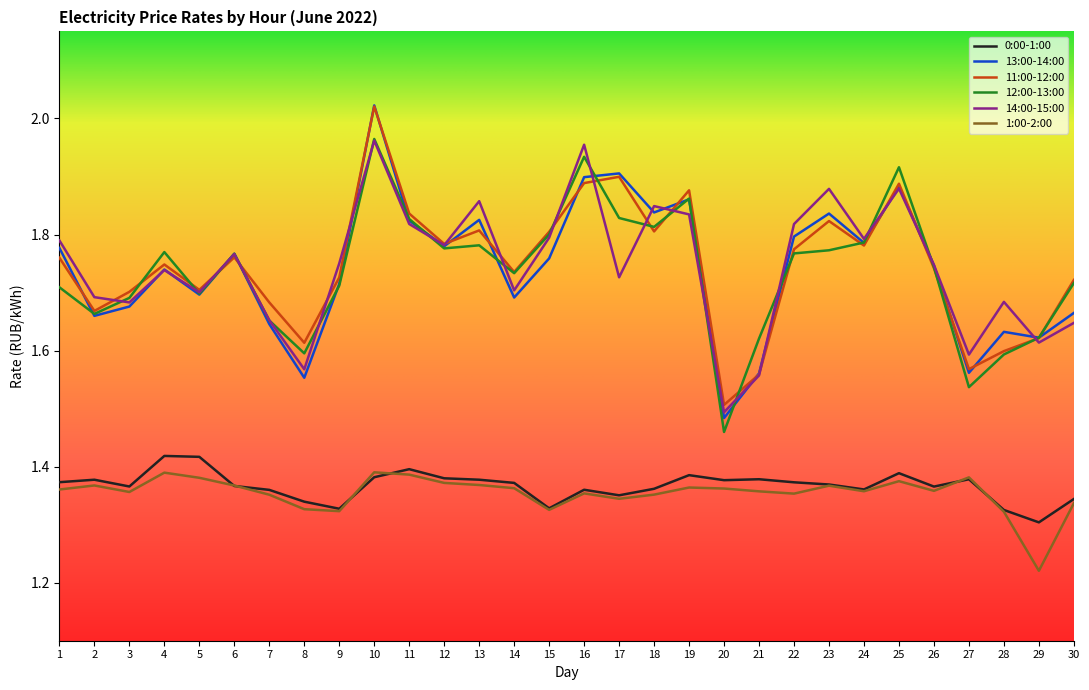

Where is the first local minimum for 1:00-2:00?

3